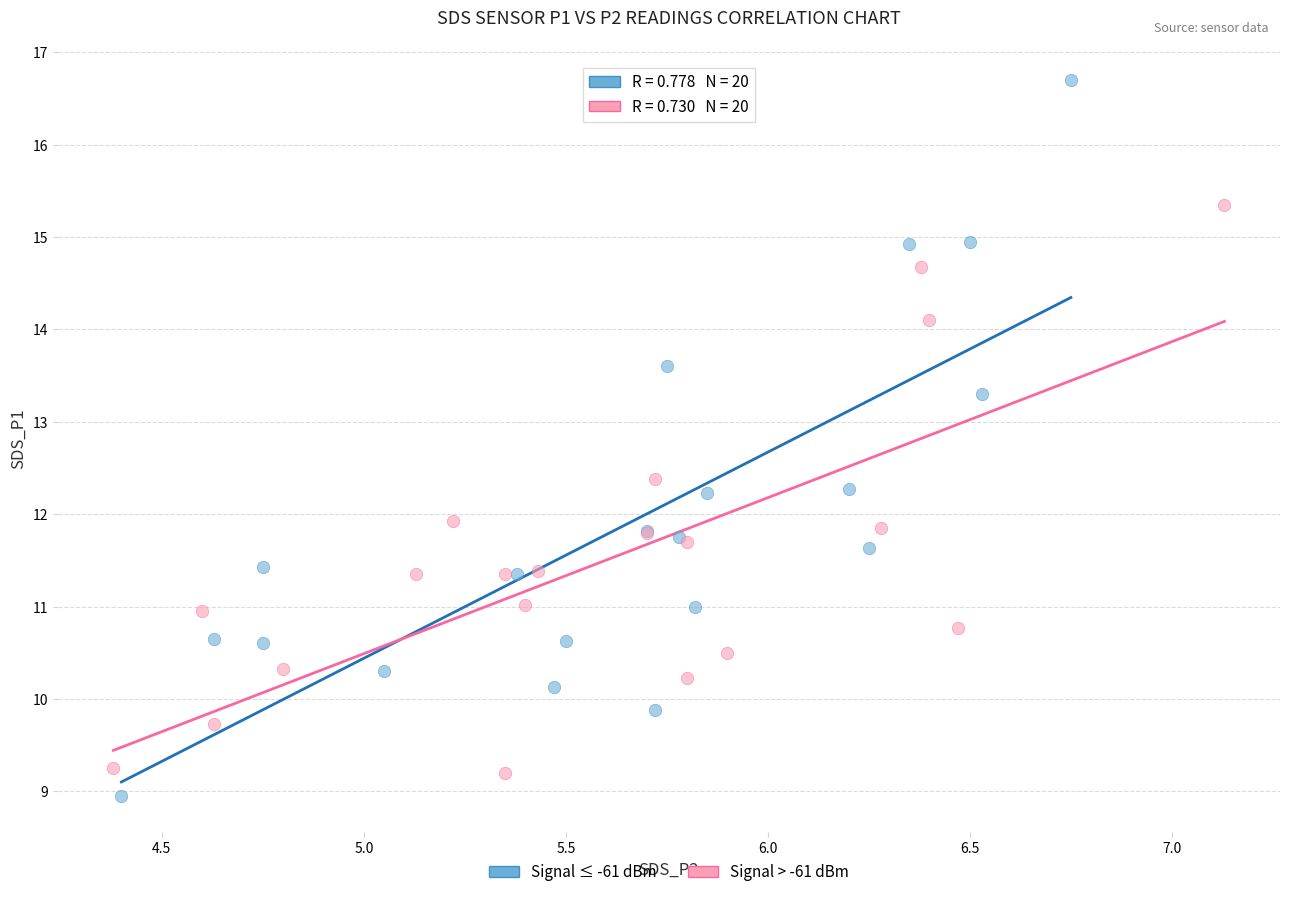

Which series has the largest Y range (max minus min)?

Signal ≤ -61 dBm